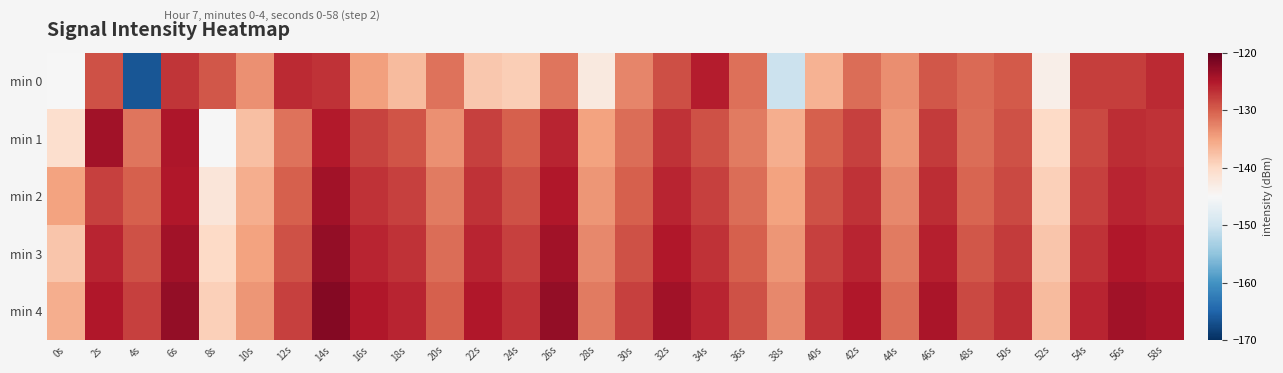

At which category does the chart reach its peak across all series?

14s